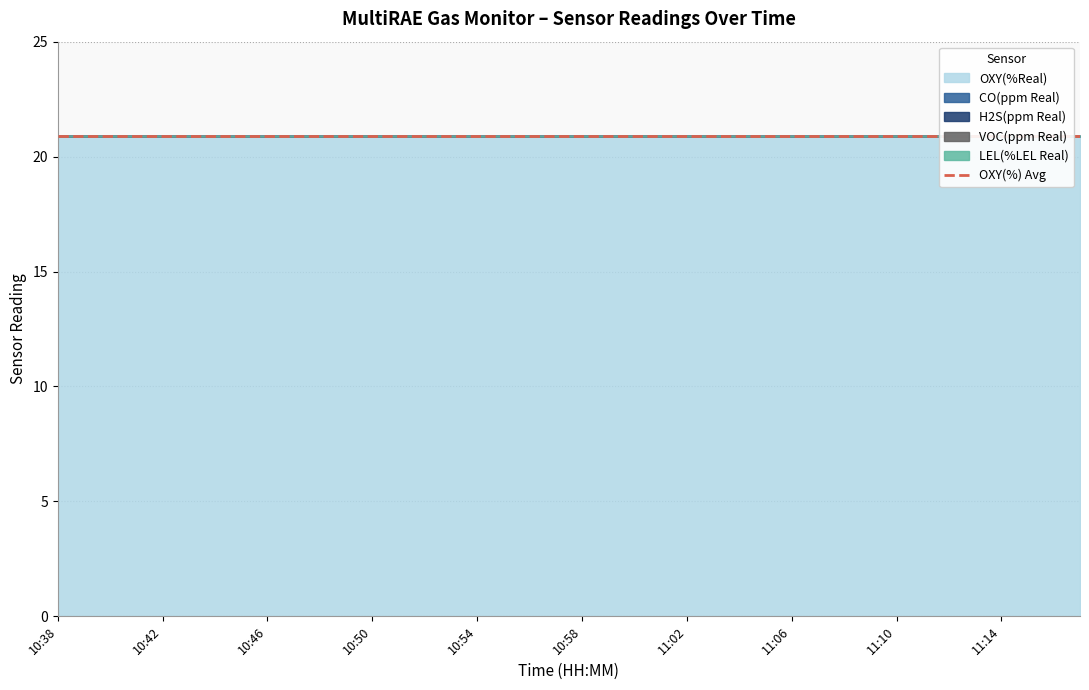

Reading right to left, extract all data points from this chart.

OXY(%Real): 11:17=20.9	11:16=20.9	11:15=20.9	11:14=20.9	11:13=20.9	11:12=20.9	11:11=20.9	11:10=20.9	11:09=20.9	11:08=20.9	11:07=20.9	11:06=20.9	11:05=20.9	11:04=20.9	11:03=20.9	11:02=20.9	11:01=20.9	11:00=20.9	10:59=20.9	10:58=20.9	10:57=20.9	10:56=20.9	10:55=20.9	10:54=20.9	10:53=20.9	10:52=20.9	10:51=20.9	10:50=20.9	10:49=20.9	10:48=20.9	10:47=20.9	10:46=20.9	10:45=20.9	10:44=20.9	10:43=20.9	10:42=20.9	10:41=20.9	10:40=20.9	10:39=20.9	10:38=20.9
CO(ppm Real): 11:17=0.0	11:16=0.0	11:15=0.0	11:14=0.0	11:13=0.0	11:12=0.0	11:11=0.0	11:10=0.0	11:09=0.0	11:08=0.0	11:07=0.0	11:06=0.0	11:05=0.0	11:04=0.0	11:03=0.0	11:02=0.0	11:01=0.0	11:00=0.0	10:59=0.0	10:58=0.0	10:57=0.0	10:56=0.0	10:55=0.0	10:54=0.0	10:53=0.0	10:52=0.0	10:51=0.0	10:50=0.0	10:49=0.0	10:48=0.0	10:47=0.0	10:46=0.0	10:45=0.0	10:44=0.0	10:43=0.0	10:42=0.0	10:41=0.0	10:40=0.0	10:39=0.0	10:38=0.0
H2S(ppm Real): 11:17=0.0	11:16=0.0	11:15=0.0	11:14=0.0	11:13=0.0	11:12=0.0	11:11=0.0	11:10=0.0	11:09=0.0	11:08=0.0	11:07=0.0	11:06=0.0	11:05=0.0	11:04=0.0	11:03=0.0	11:02=0.0	11:01=0.0	11:00=0.0	10:59=0.0	10:58=0.0	10:57=0.0	10:56=0.0	10:55=0.0	10:54=0.0	10:53=0.0	10:52=0.0	10:51=0.0	10:50=0.0	10:49=0.0	10:48=0.0	10:47=0.0	10:46=0.0	10:45=0.0	10:44=0.0	10:43=0.0	10:42=0.0	10:41=0.0	10:40=0.0	10:39=0.0	10:38=0.0
VOC(ppm Real): 11:17=0.0	11:16=0.0	11:15=0.0	11:14=0.0	11:13=0.0	11:12=0.0	11:11=0.0	11:10=0.0	11:09=0.0	11:08=0.0	11:07=0.0	11:06=0.0	11:05=0.0	11:04=0.0	11:03=0.0	11:02=0.0	11:01=0.0	11:00=0.0	10:59=0.0	10:58=0.0	10:57=0.0	10:56=0.0	10:55=0.0	10:54=0.0	10:53=0.0	10:52=0.0	10:51=0.0	10:50=0.0	10:49=0.0	10:48=0.0	10:47=0.0	10:46=0.0	10:45=0.0	10:44=0.0	10:43=0.0	10:42=0.0	10:41=0.0	10:40=0.0	10:39=0.0	10:38=0.0
LEL(%LEL Real): 11:17=0.0	11:16=0.0	11:15=0.0	11:14=0.0	11:13=0.0	11:12=0.0	11:11=0.0	11:10=0.0	11:09=0.0	11:08=0.0	11:07=0.0	11:06=0.0	11:05=0.0	11:04=0.0	11:03=0.0	11:02=0.0	11:01=0.0	11:00=0.0	10:59=0.0	10:58=0.0	10:57=0.0	10:56=0.0	10:55=0.0	10:54=0.0	10:53=0.0	10:52=0.0	10:51=0.0	10:50=0.0	10:49=0.0	10:48=0.0	10:47=0.0	10:46=0.0	10:45=0.0	10:44=0.0	10:43=0.0	10:42=0.0	10:41=0.0	10:40=0.0	10:39=0.0	10:38=0.0